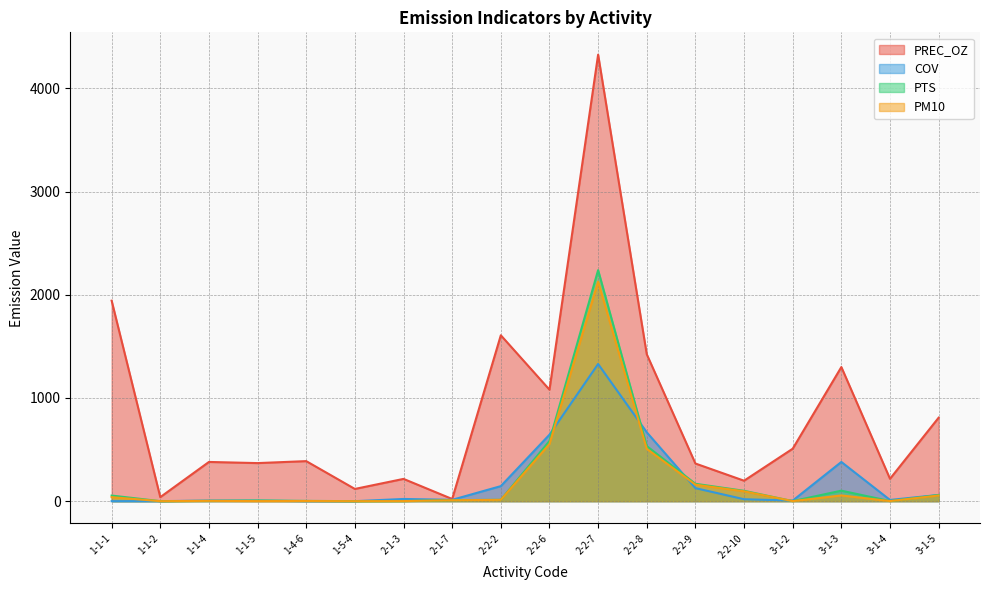

What is the average value of the COV series?

190.9